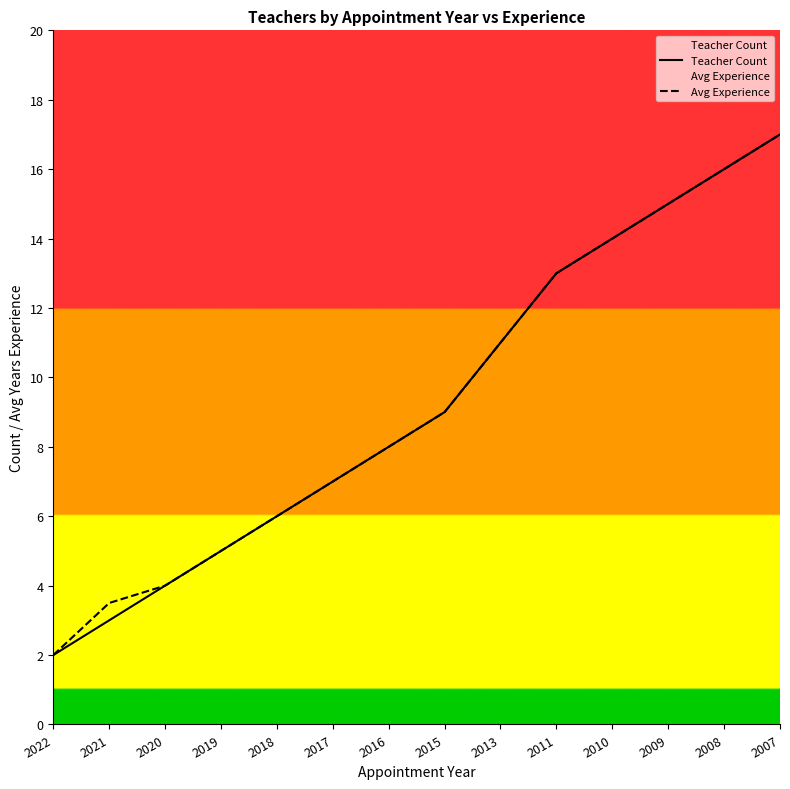

At how many categories does at least one series exceed 6?

9